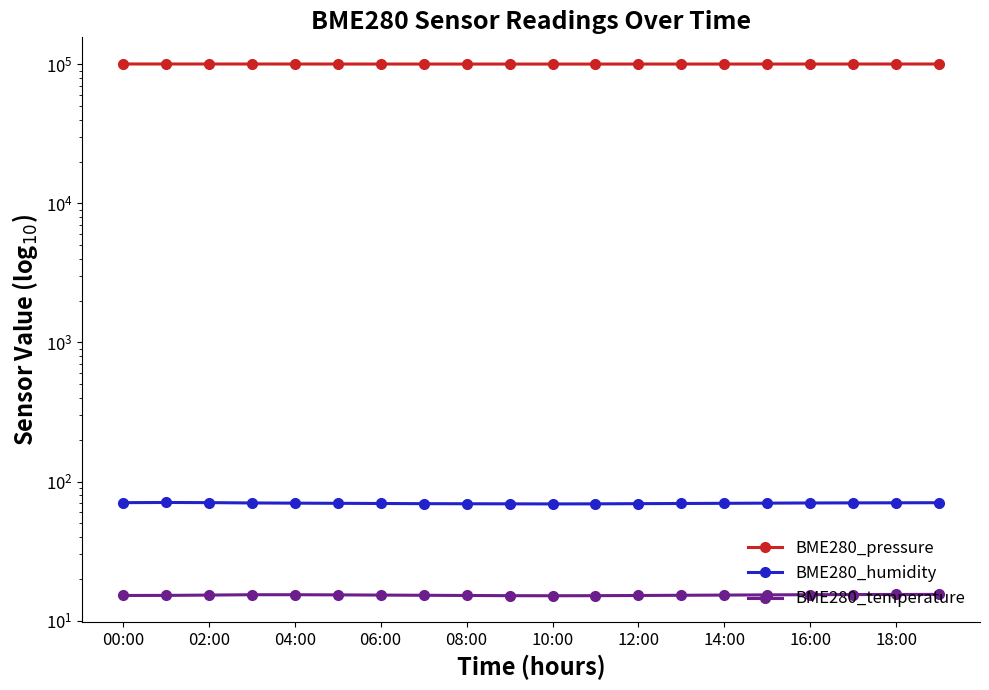

What is the sum of the BME280_humidity values at 17 and 18?

140.5